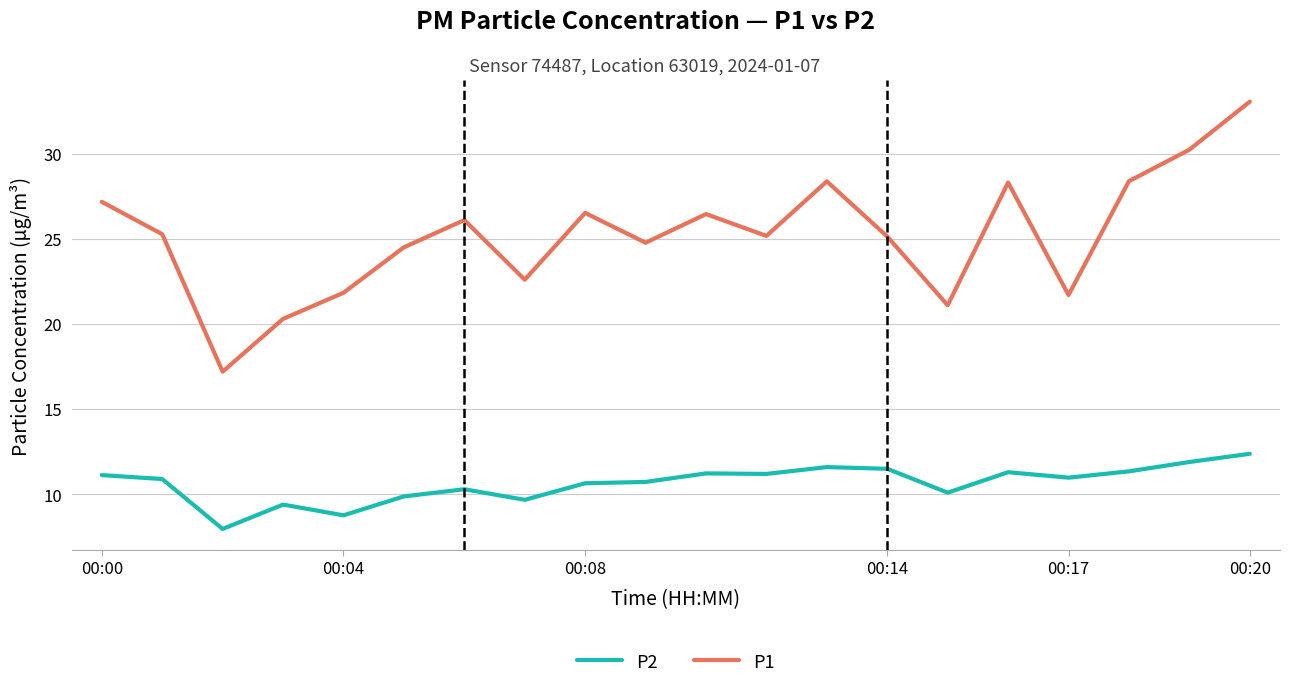

What is the lowest value of the P1 series?

17.2